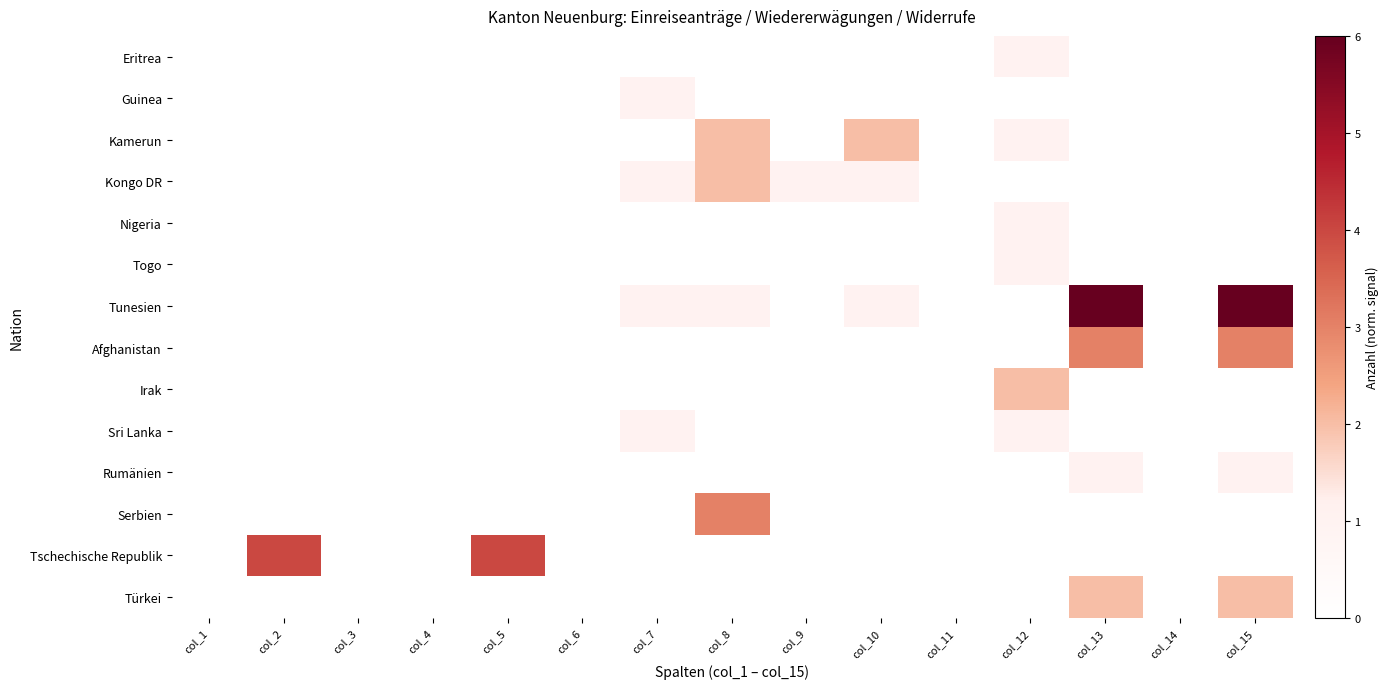

Which series has the largest range (max minus min)?

Tunesien